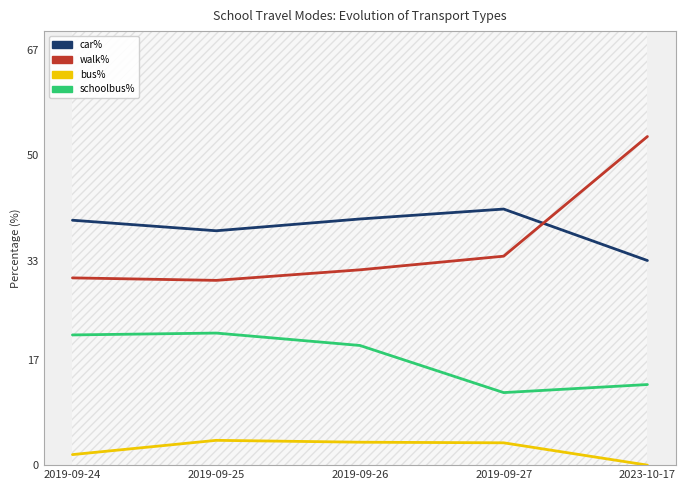

How many lines are shown in the chart?

4